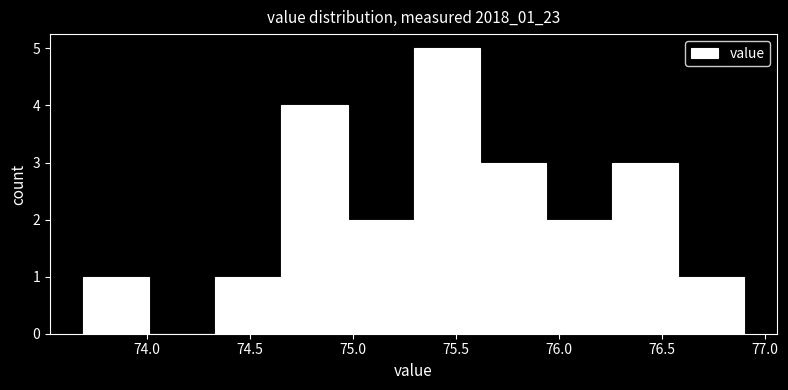

What is the height of the bar covering 74.65 to 74.95 on the x-axis? Neither the bar edges nor the heights are printed on the chart, so give them approximately, as read against the axes.

4